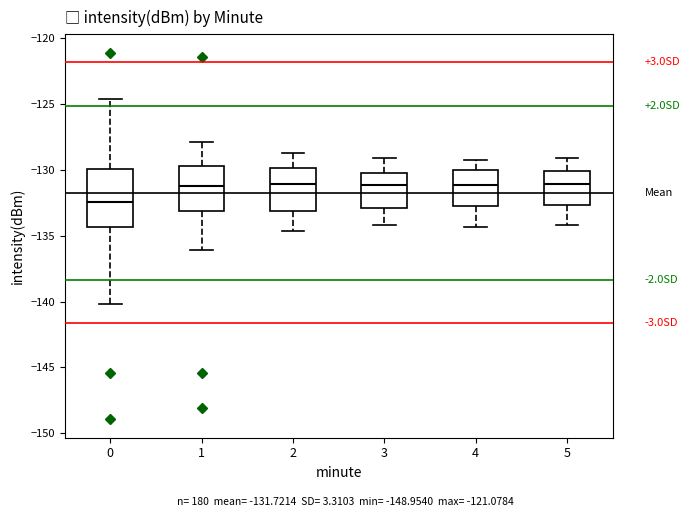

Which box is the tallest, from its lower edge to its upper edge?

0